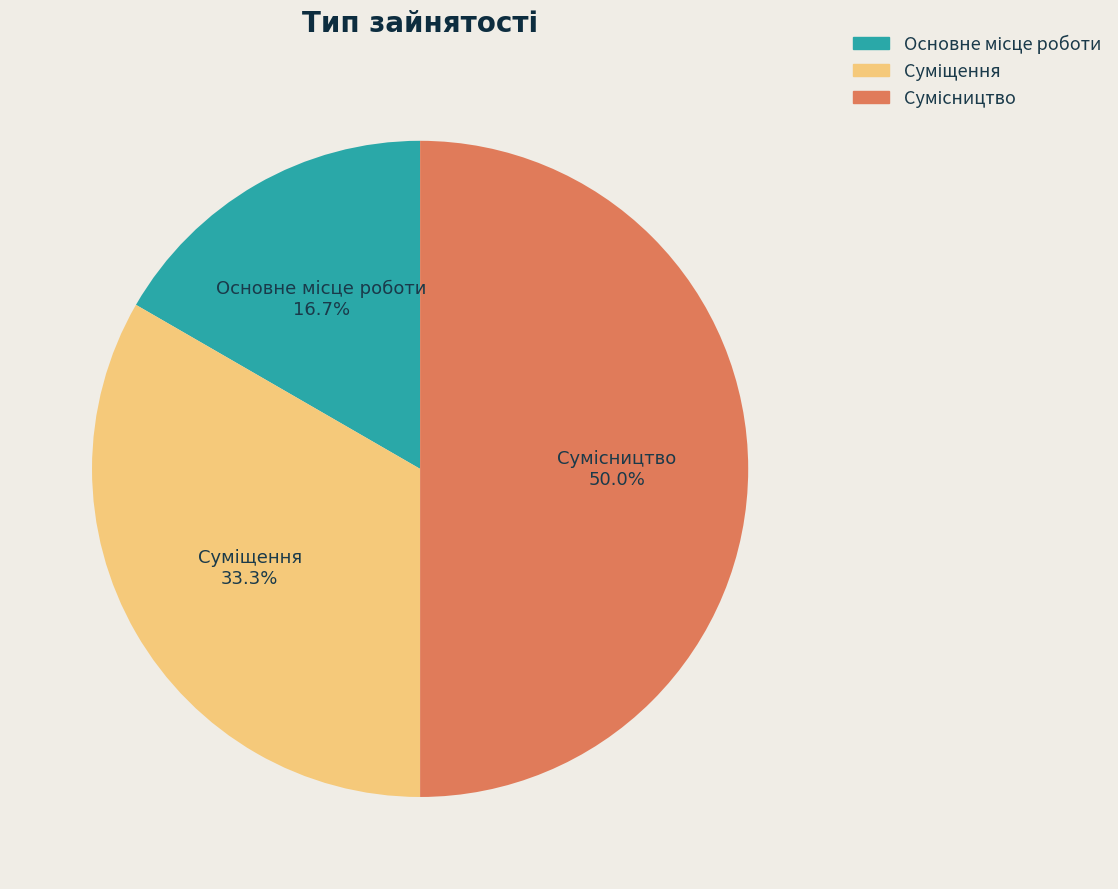

Count the number of slices in the pie.

3